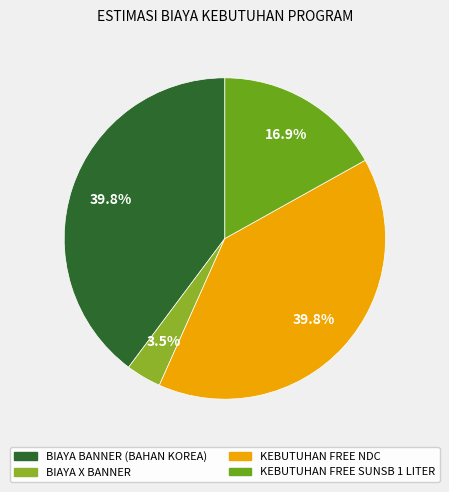

To the nearest percent, what is the difference between the KEBUTUHAN FREE SUNSB 1 LITER and BIAYA X BANNER slice percentages?

13%